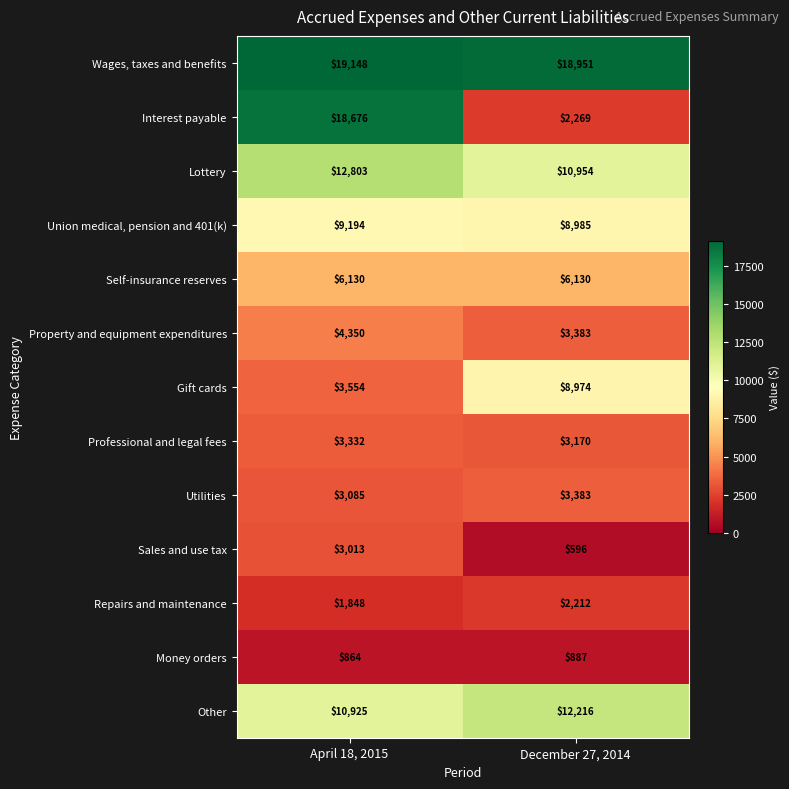

Reading left to right, what are all the values shown in this chart?

Wages, taxes and benefits: April 18, 2015=19148	December 27, 2014=18951
Interest payable: April 18, 2015=18676	December 27, 2014=2269
Lottery: April 18, 2015=12803	December 27, 2014=10954
Union medical, pension and 401(k): April 18, 2015=9194	December 27, 2014=8985
Self-insurance reserves: April 18, 2015=6130	December 27, 2014=6130
Property and equipment expenditures: April 18, 2015=4350	December 27, 2014=3383
Gift cards: April 18, 2015=3554	December 27, 2014=8974
Professional and legal fees: April 18, 2015=3332	December 27, 2014=3170
Utilities: April 18, 2015=3085	December 27, 2014=3383
Sales and use tax: April 18, 2015=3013	December 27, 2014=596
Repairs and maintenance: April 18, 2015=1848	December 27, 2014=2212
Money orders: April 18, 2015=864	December 27, 2014=887
Other: April 18, 2015=10925	December 27, 2014=12216